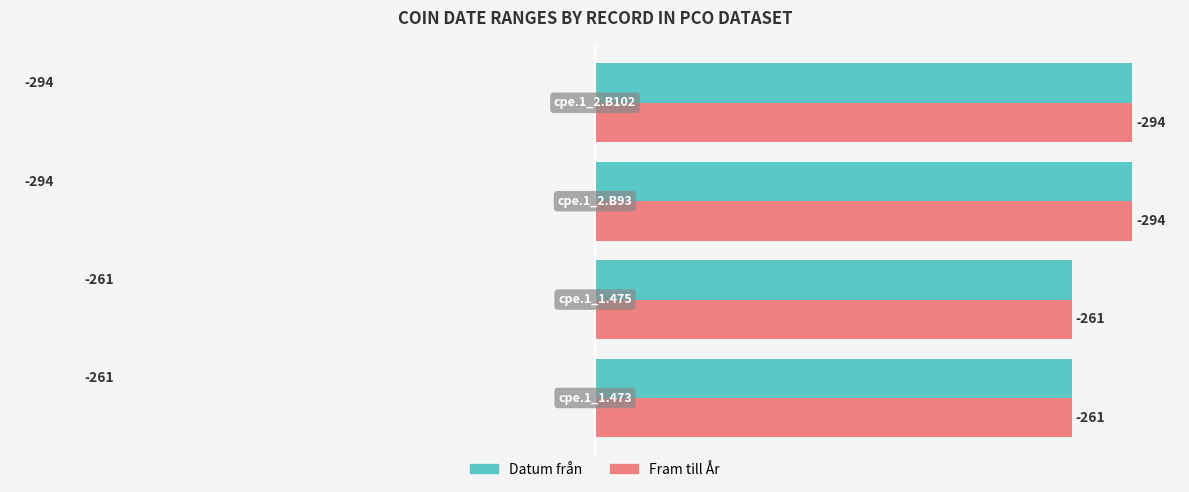

What are all the series names shown in the legend?

Datum från, Fram till År